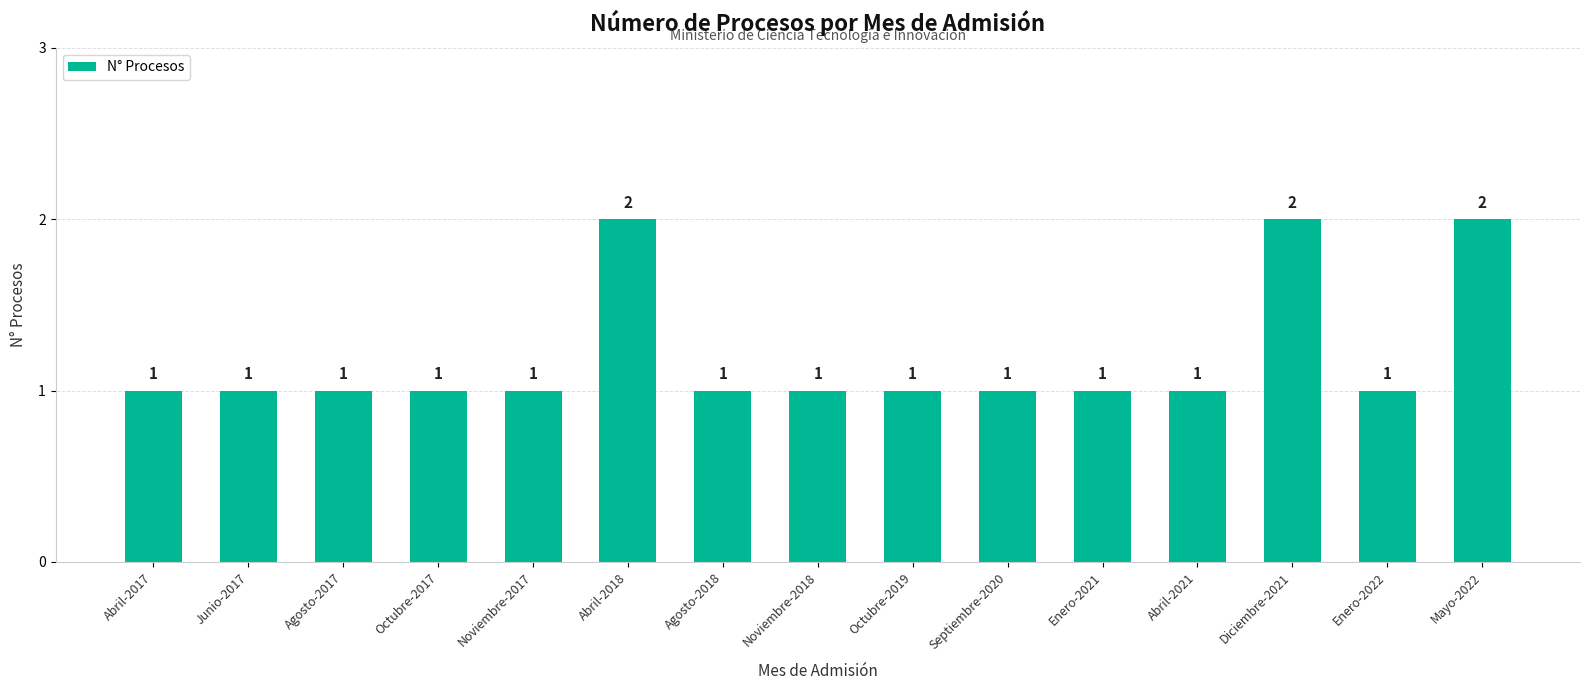

What is the smallest value displayed?

1